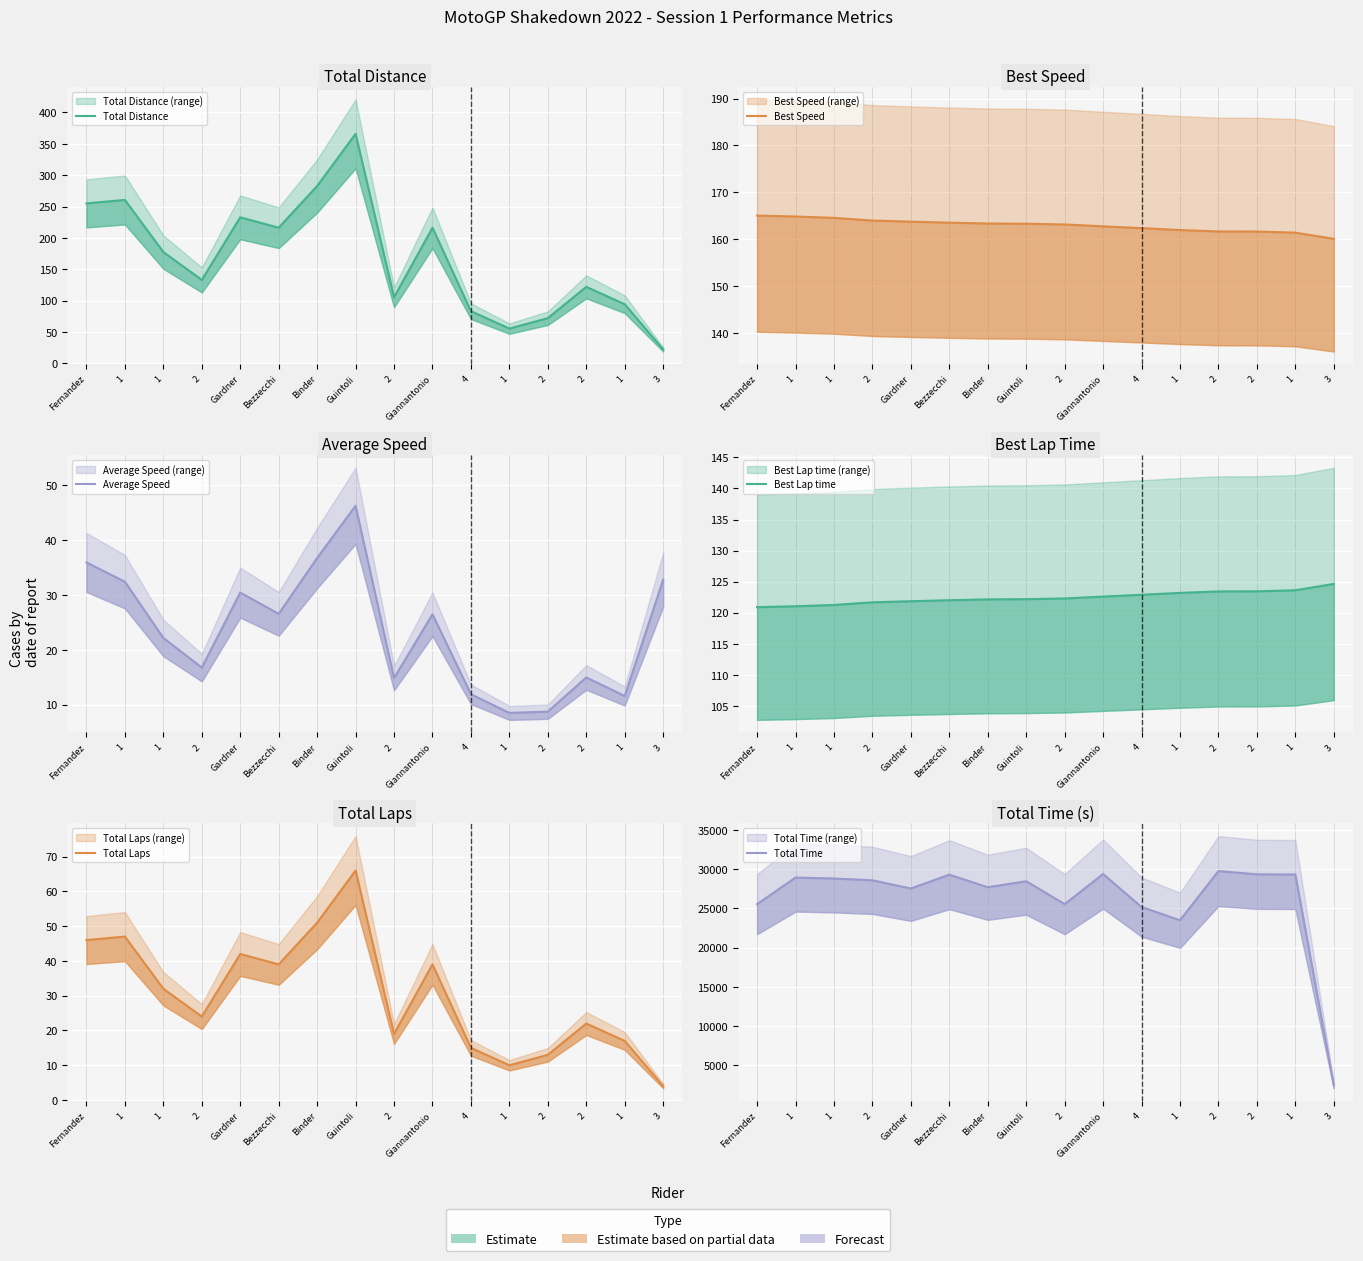

At which category does the chart reach its peak across all series?

2